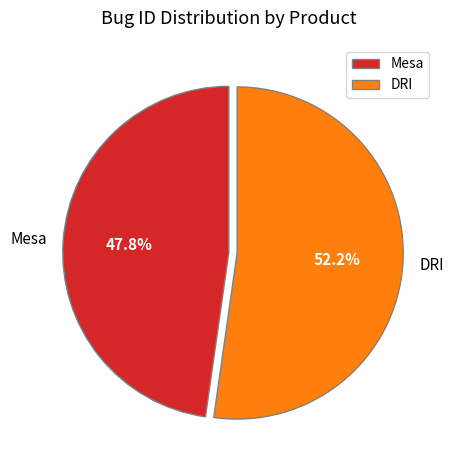

Which slice is the smallest?

Mesa